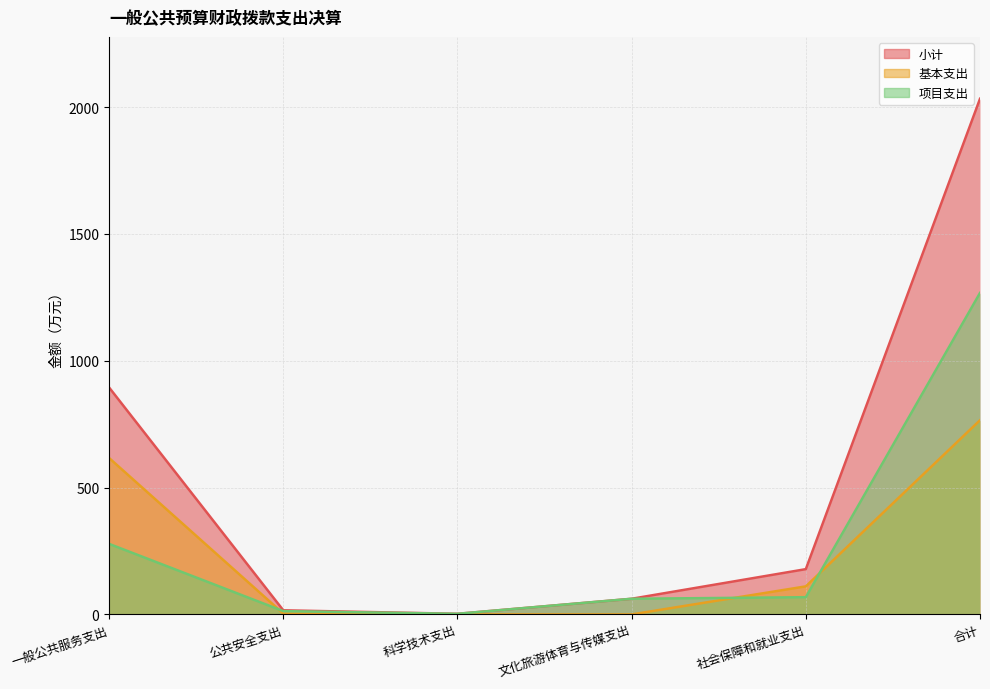

What is the difference between the second highest and minimum values in the 小计 series?

892.0